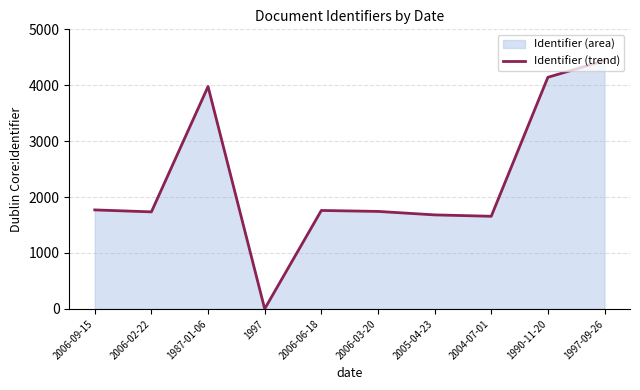

How many positive values are there?

9